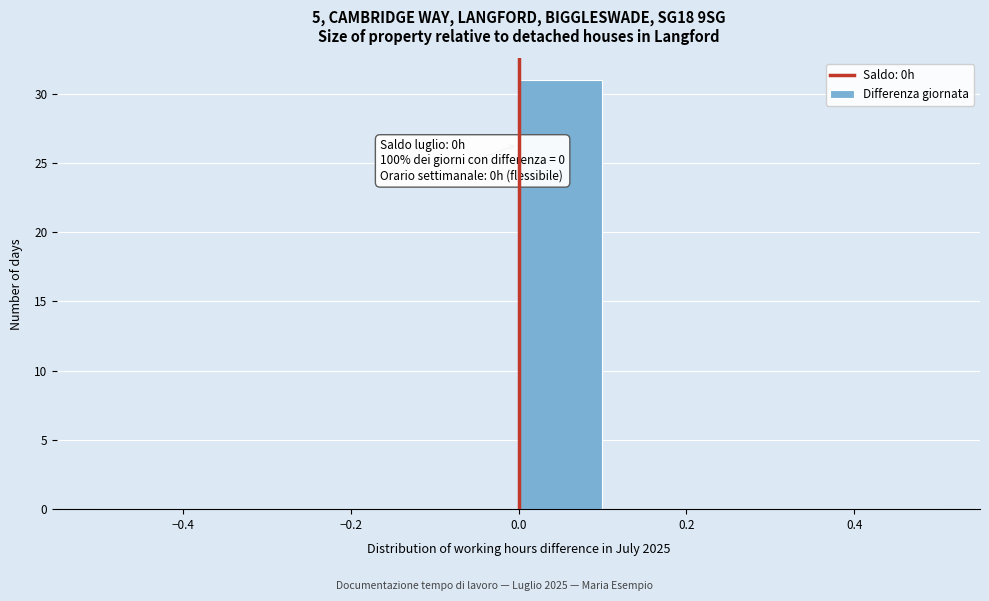

Which range on the x-axis has the tallest bar?

0.0 to 0.1